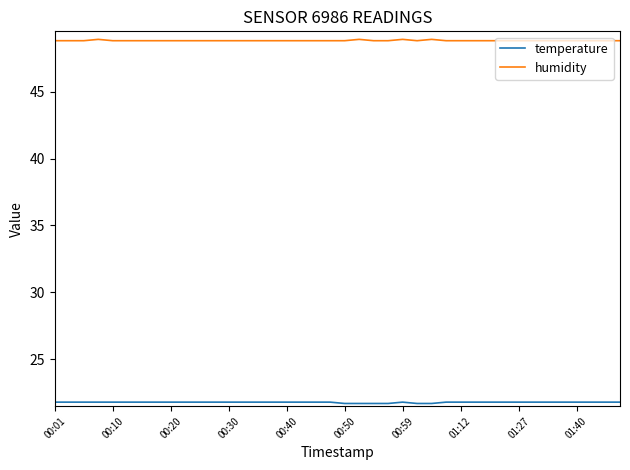

True or false: humidity and temperature intersect in this chart.

False